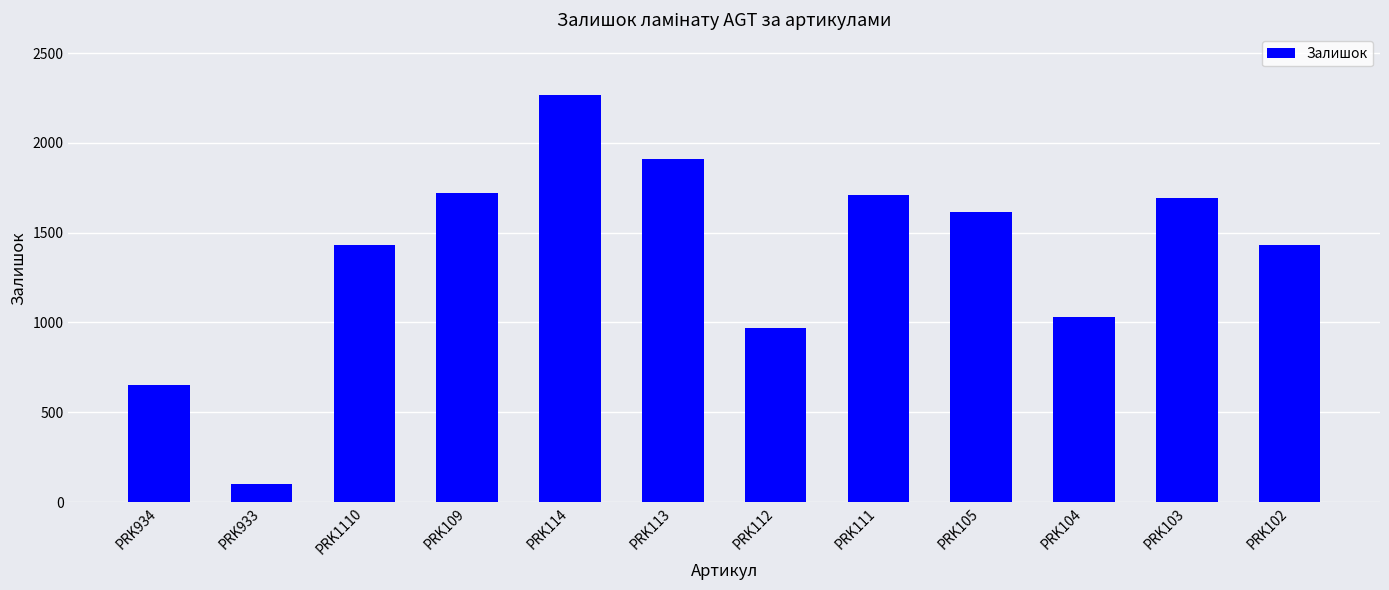

Is it true that the value at PRK112 is 969?

True